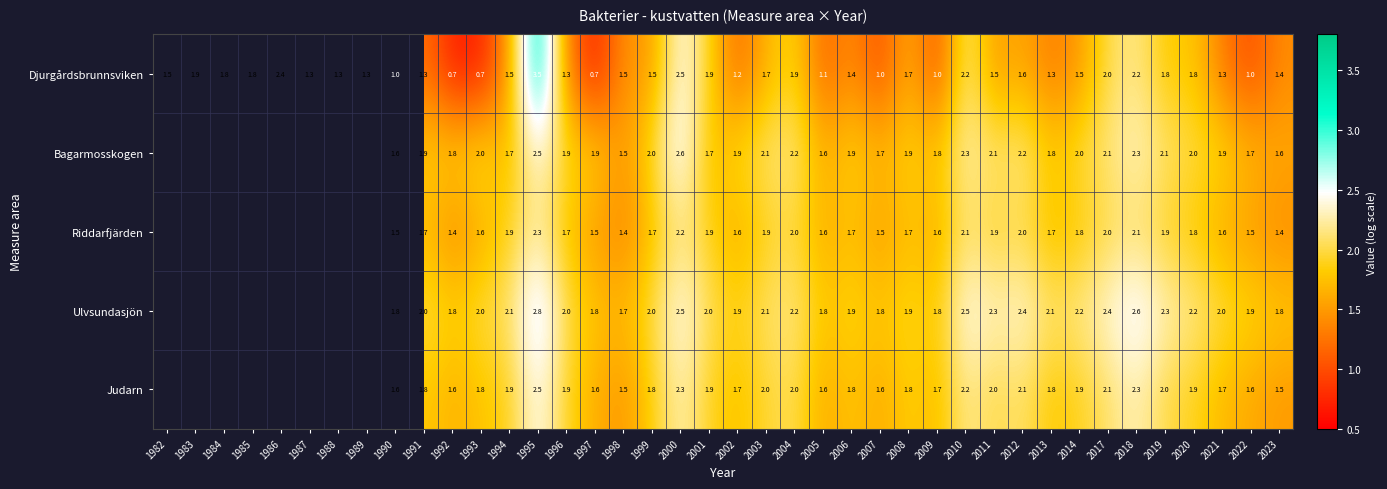

Which series changed the most between 1995 and 1998?

Djurgårdsbrunnsviken